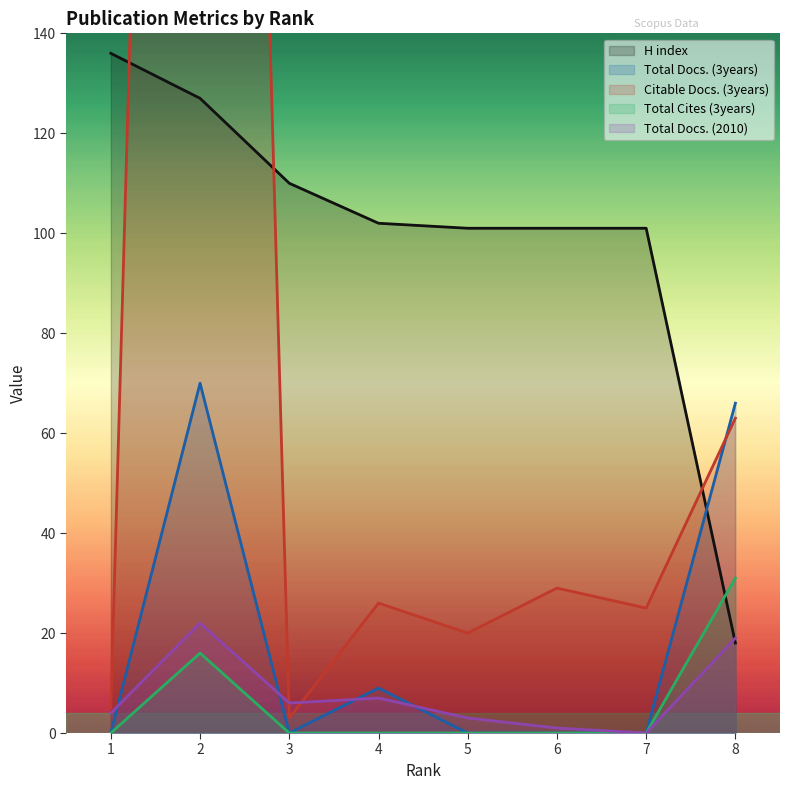

True or false: Total Docs. (2010) has a value of 19 at 8.

True